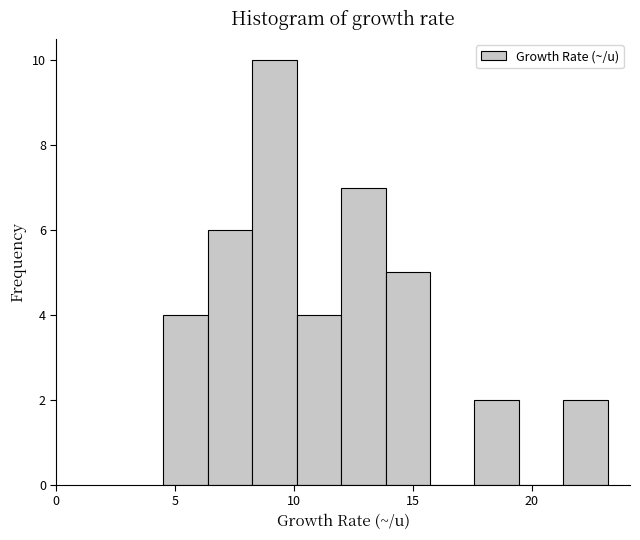

Read against the x-axis, roughly where is the centre of the tallest bar?

9.0